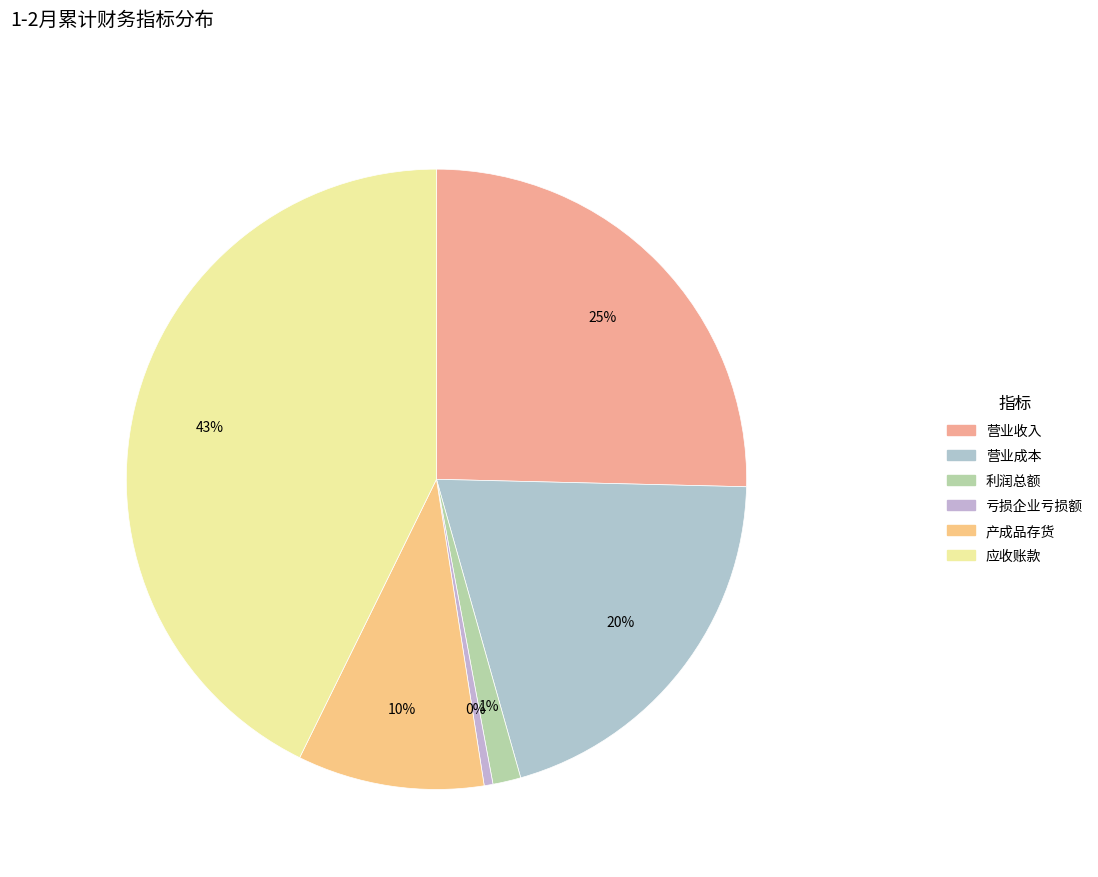

Count the number of slices in the pie.

6